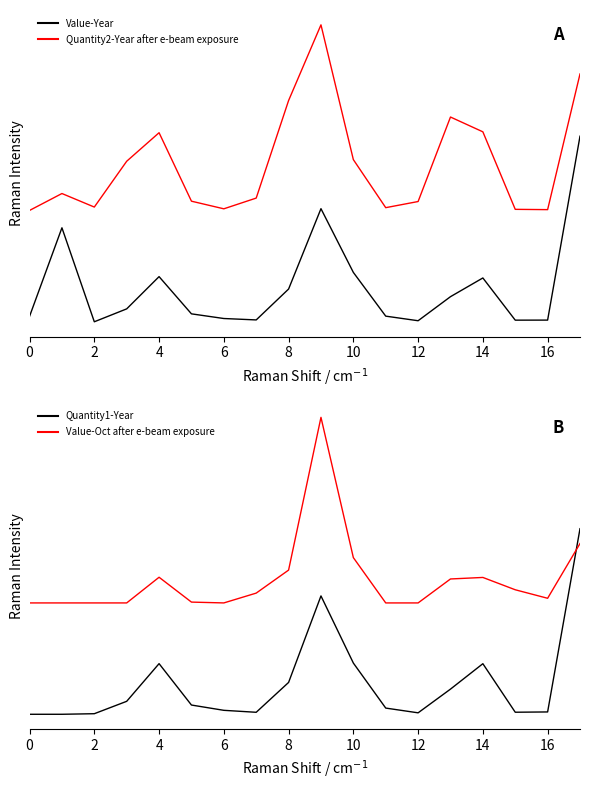

Rank the series by their maximum value, from lowest to highest.

Quantity1-Year, Value-Year, Value-Oct, Quantity2-Year